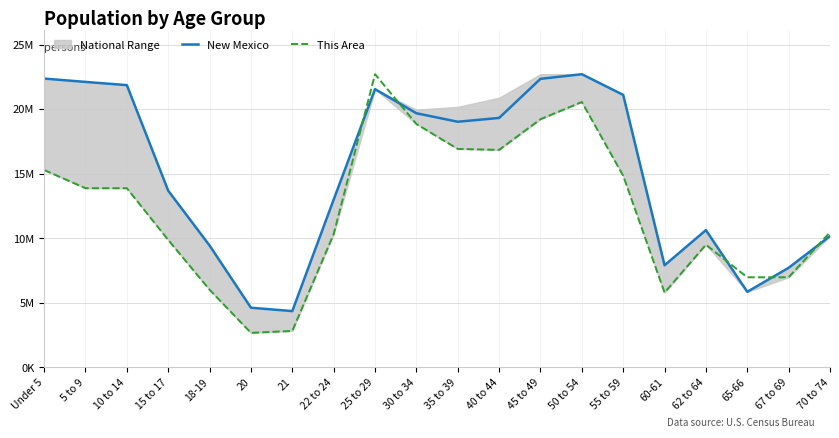

What value does the New Mexico series have at 21?

4357019.0